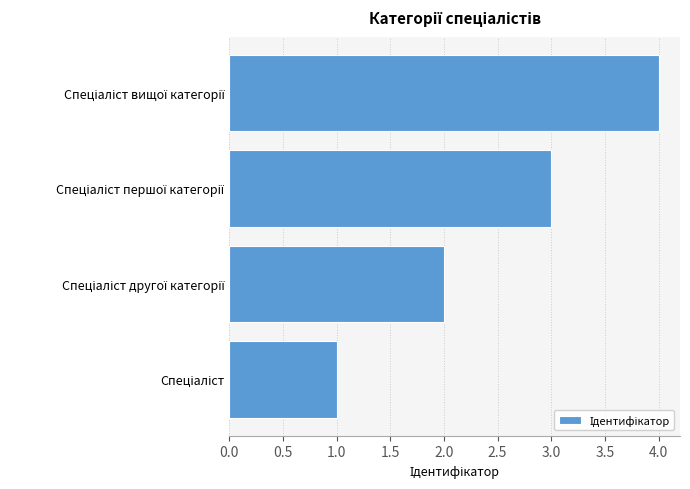

What is the difference between the maximum and minimum values?

3